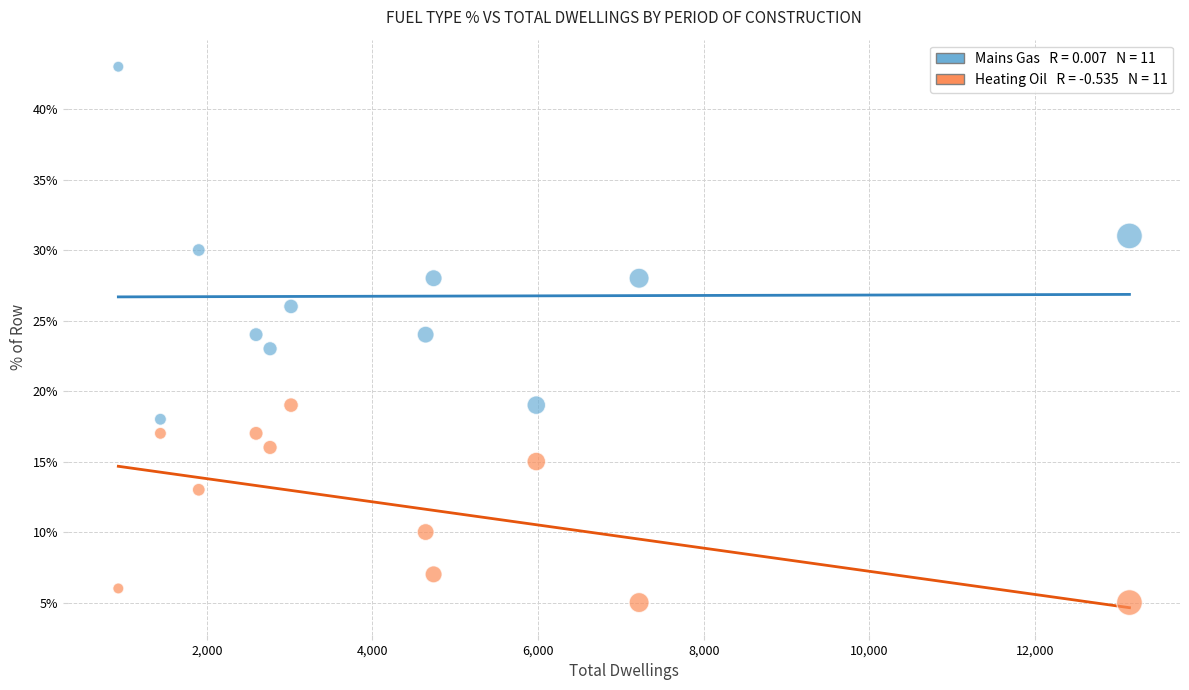

Across all data points, what is the range of Y values (max minus min)?

38